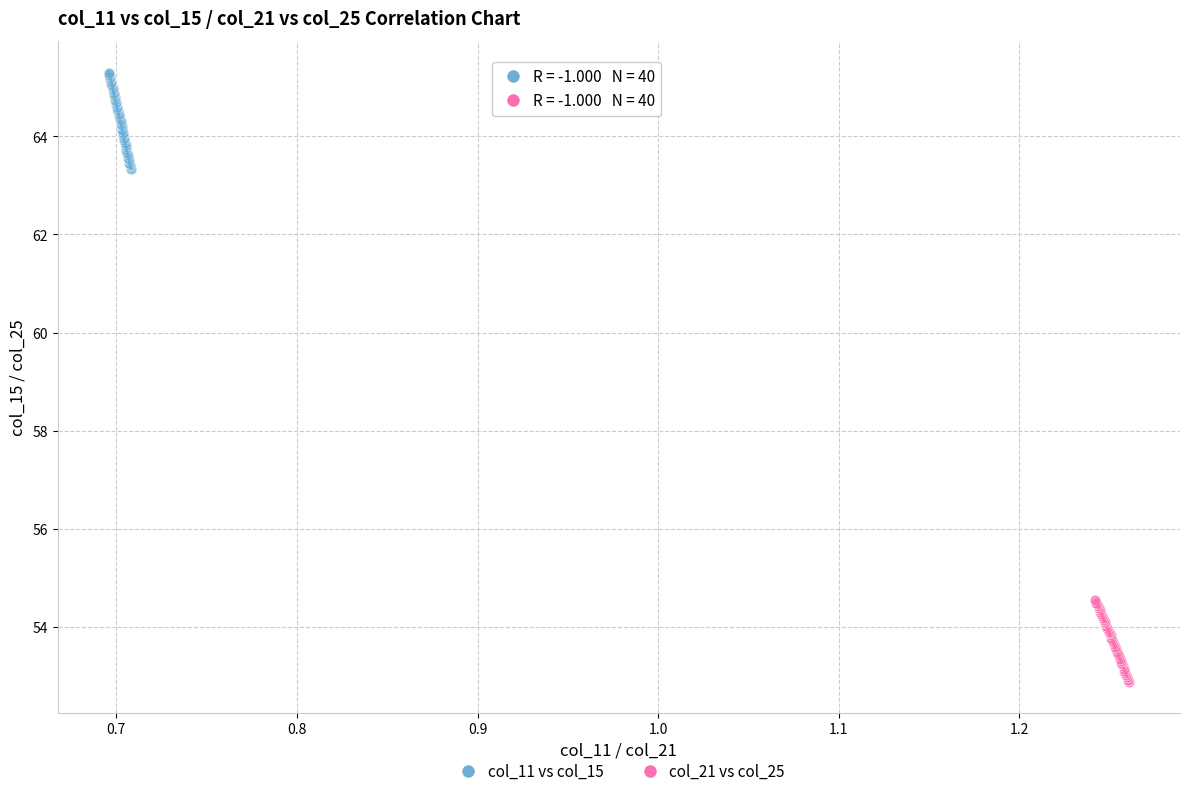

Which series contains the lowest Y value?

col_21 vs col_25